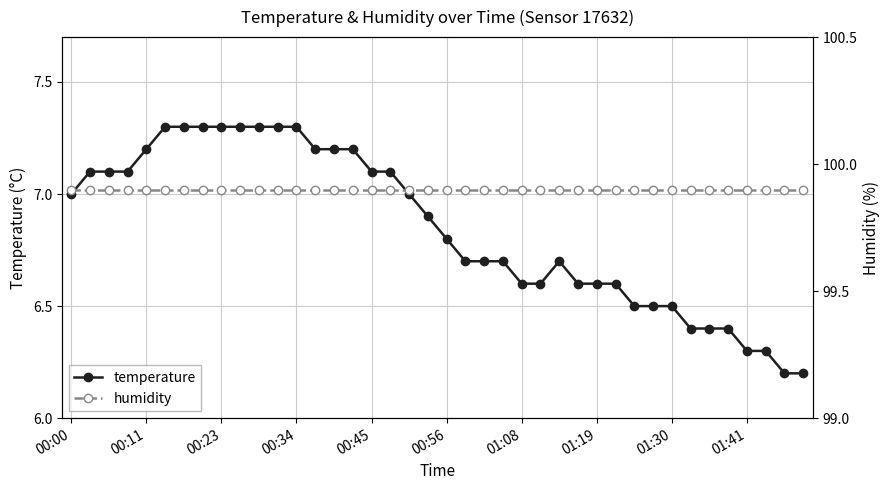

In temperature, how many points are higher than both neighbors (excluding endpoints)?

1